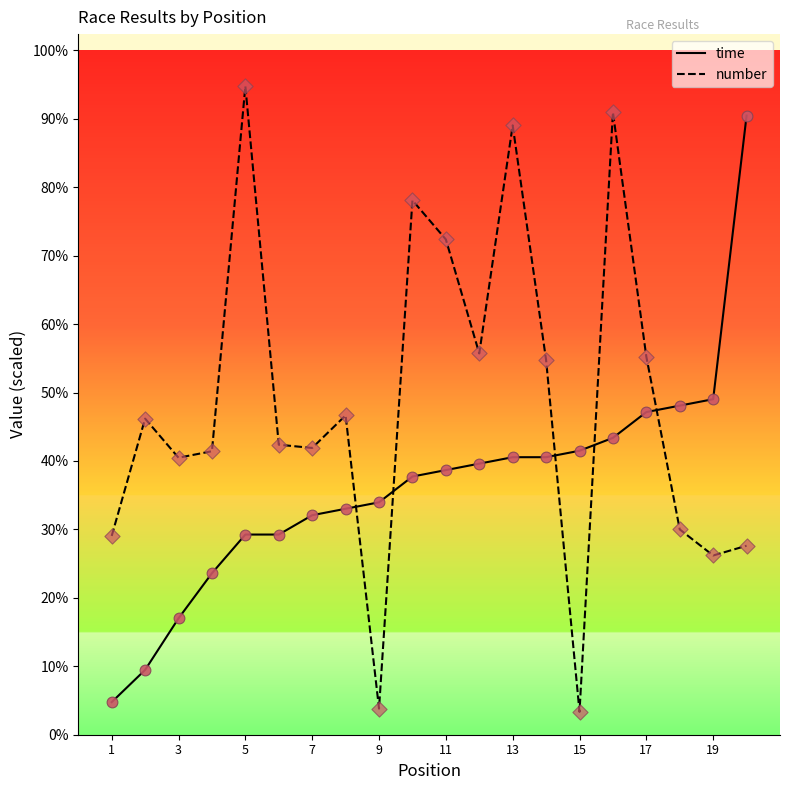

Is this an area chart (filled region under the line)?

No